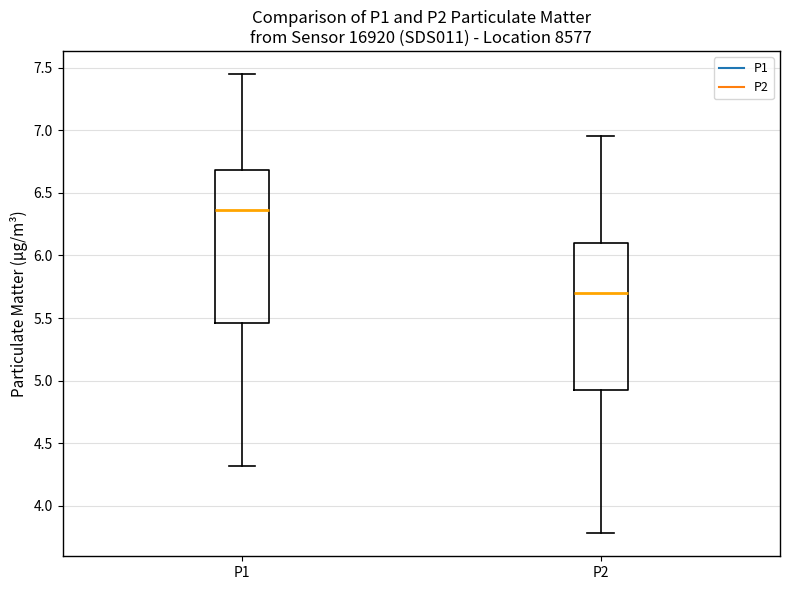

Reading left to right, transcribe this box plot: for each box, give where its median line is, the range the box spans, and where its two whiskers end, as read against the y-axis. The values are not printed on the chart, so give them approximately, as read against the axis.

P1: median 6.35, box 5.45 to 6.70, whiskers 4.30 to 7.45
P2: median 5.70, box 4.90 to 6.10, whiskers 3.80 to 6.95